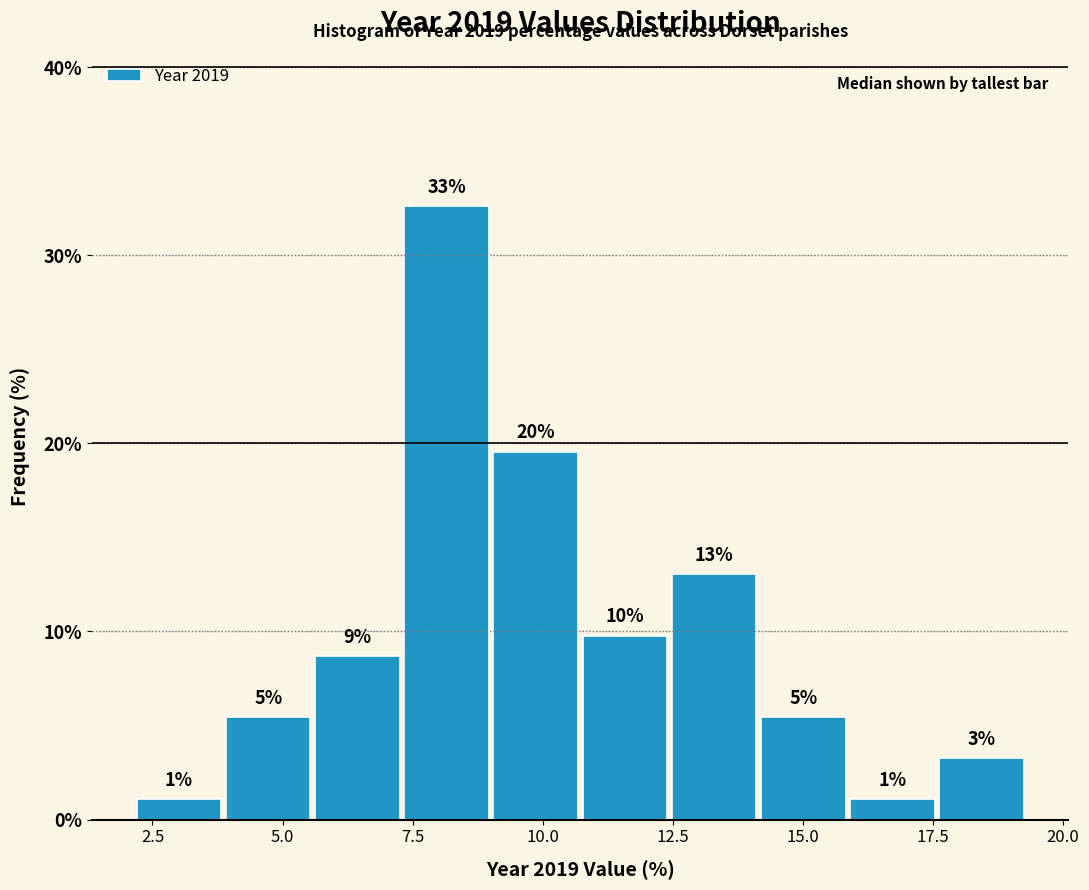

Around what value on the x-axis is the tallest bar? Give the approximate position of its centre, as read against the axis.

8.0